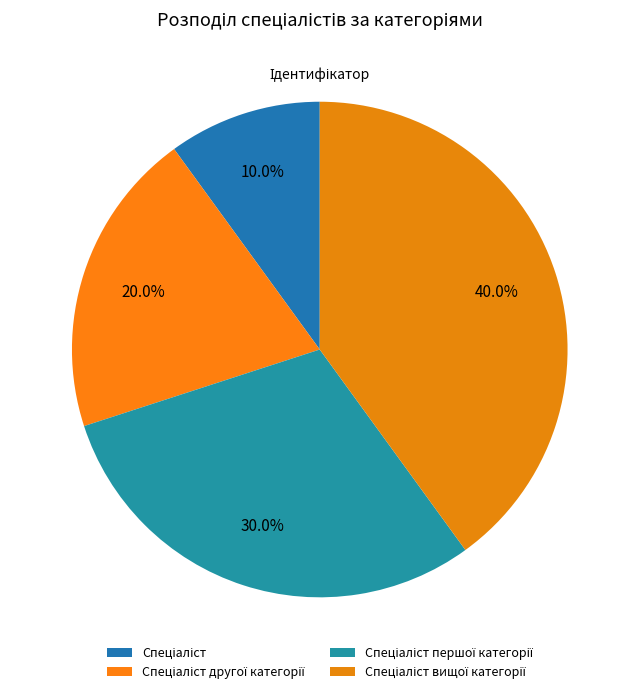

Rank the categories by value from lowest to highest.

Спеціаліст, Спеціаліст другої категорії, Спеціаліст першої категорії, Спеціаліст вищої категорії